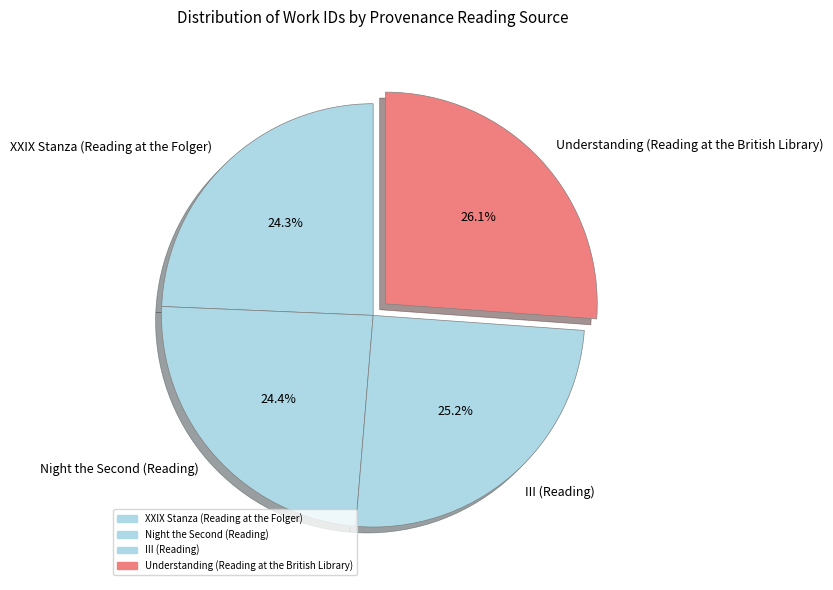

Is XXIX Stanza (Reading at the Folger) the majority of the pie?

No